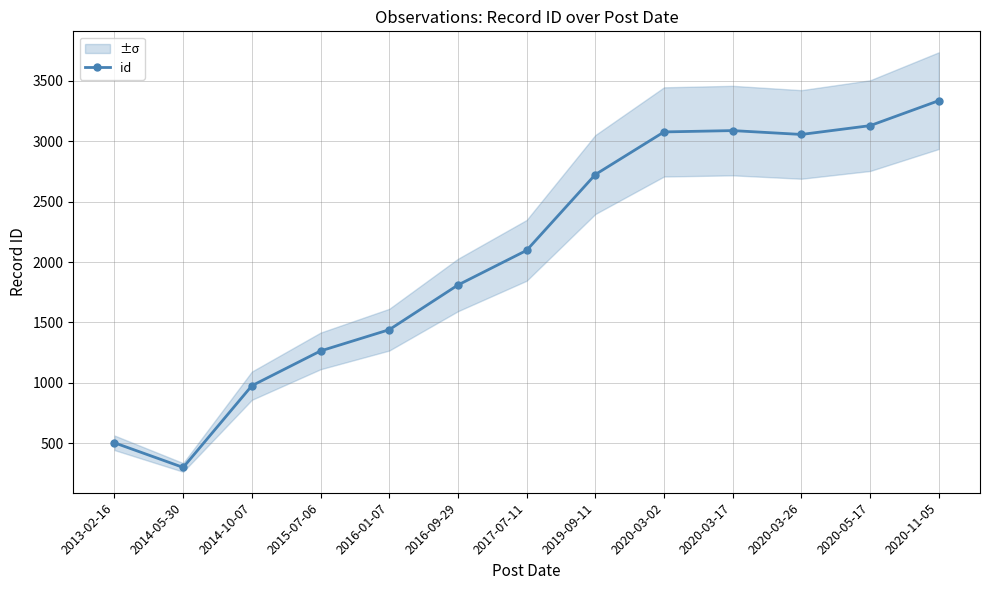

How many points are higher than both their immediate neighbors (excluding endpoints)?

1